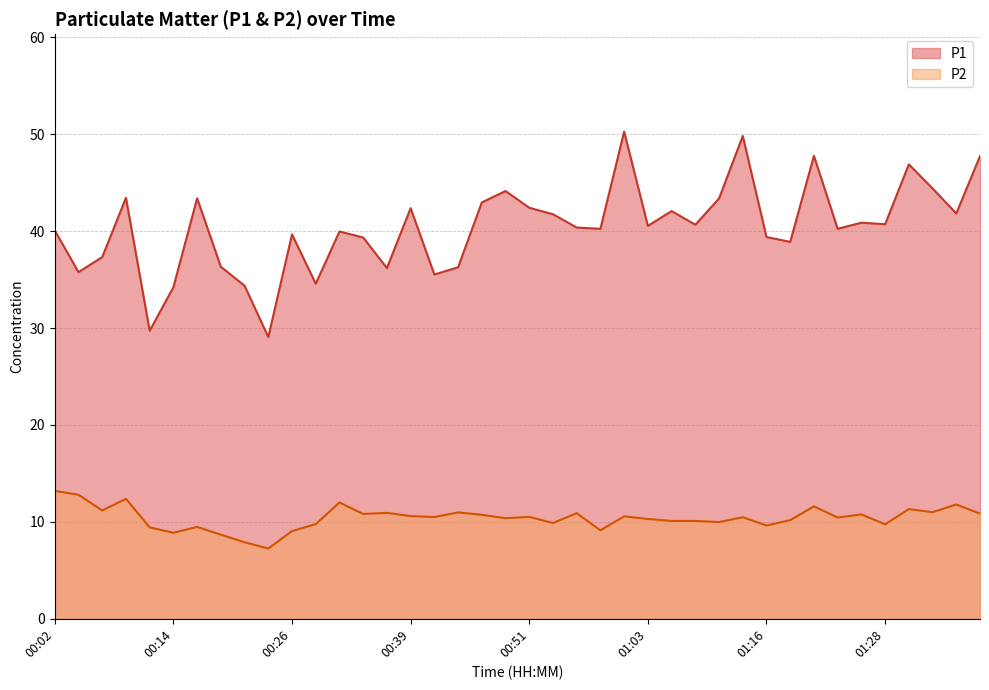

How many distinct data groups are displayed?

2